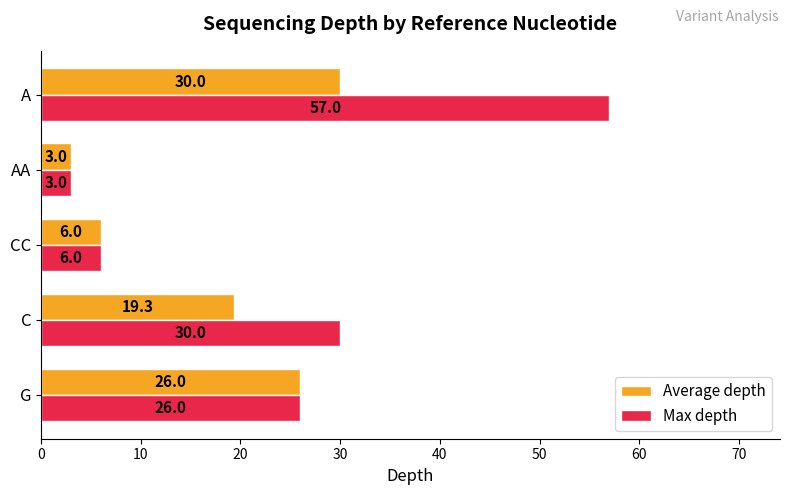

Where is Average depth nearest to the value 16?

C